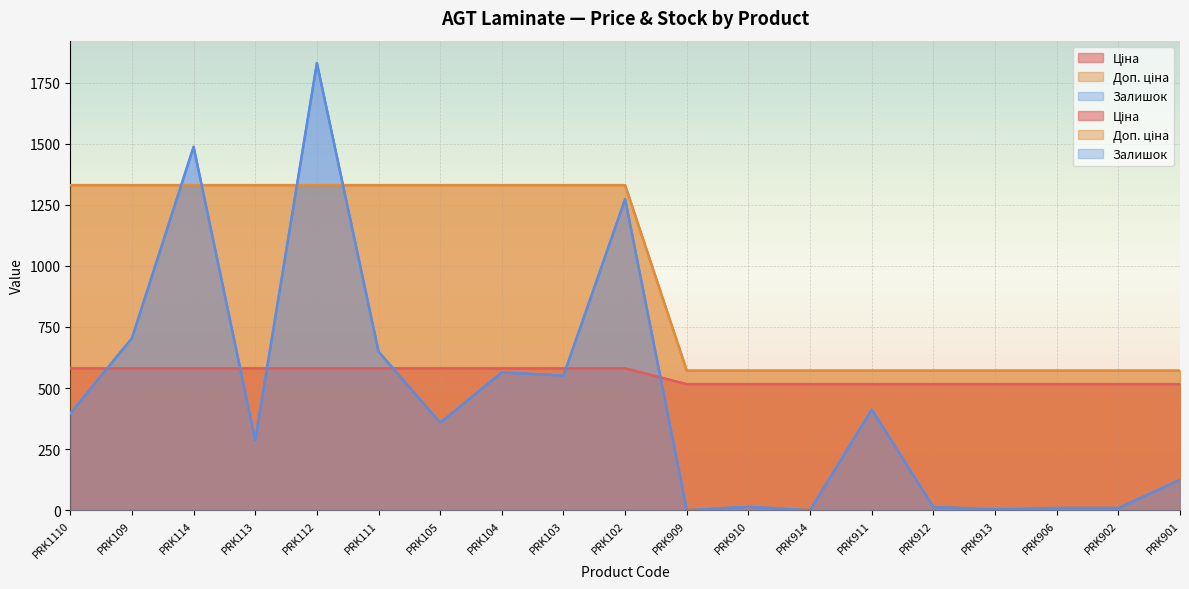

In Залишок, how many points are higher than both neighbors (excluding endpoints)?

6